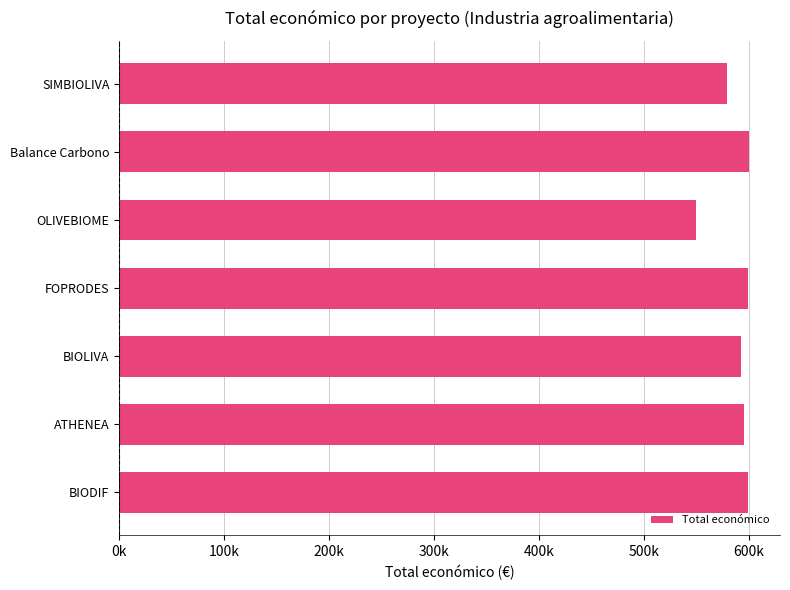

Does the chart contain any negative values?

No